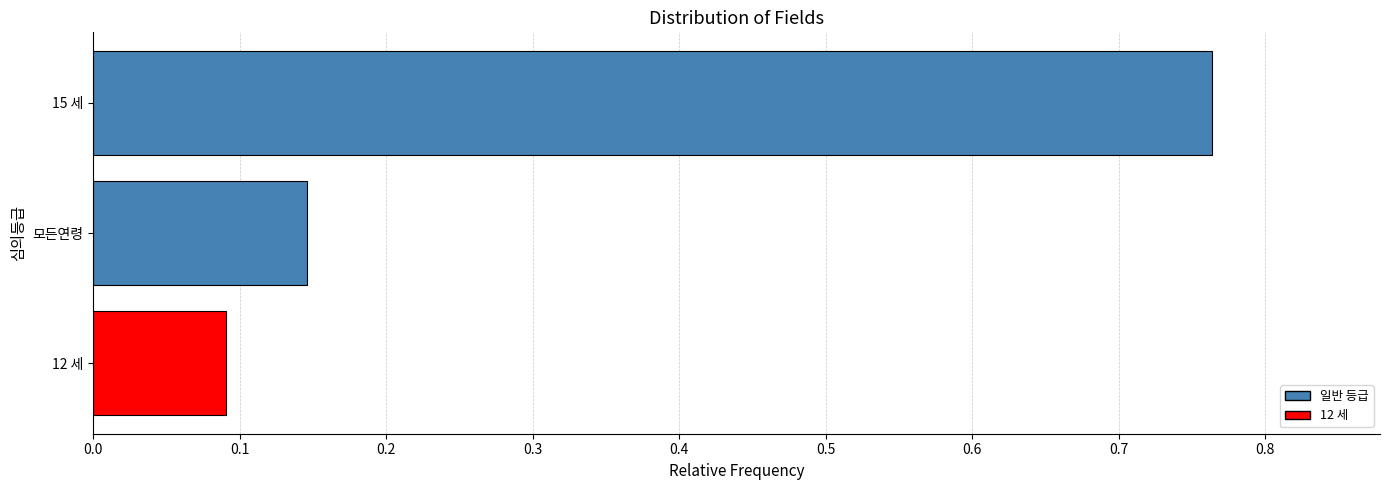

What is the change in value from 12 세 to 모든연령?

+0.1